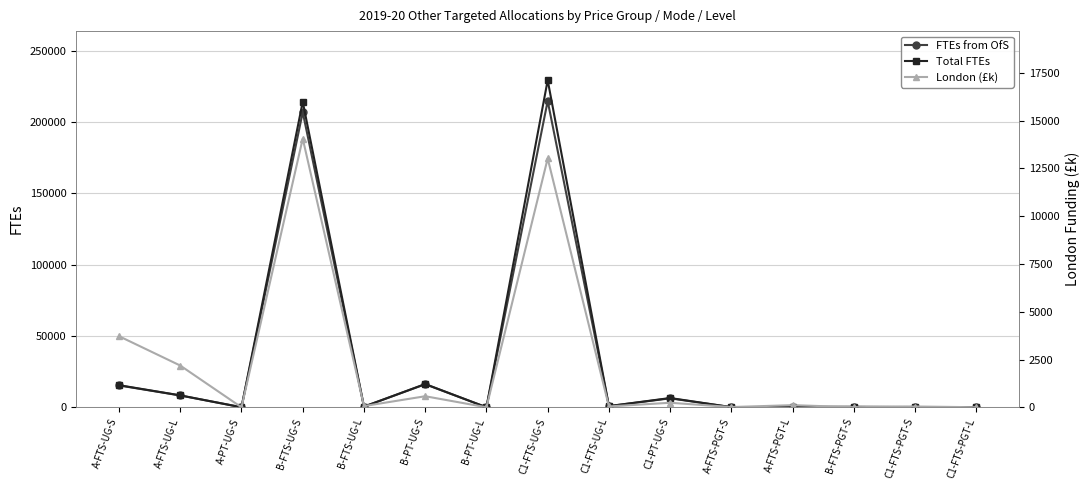

Where does the FTEs from OfS series first go above 467?

A-FTS-UG-S